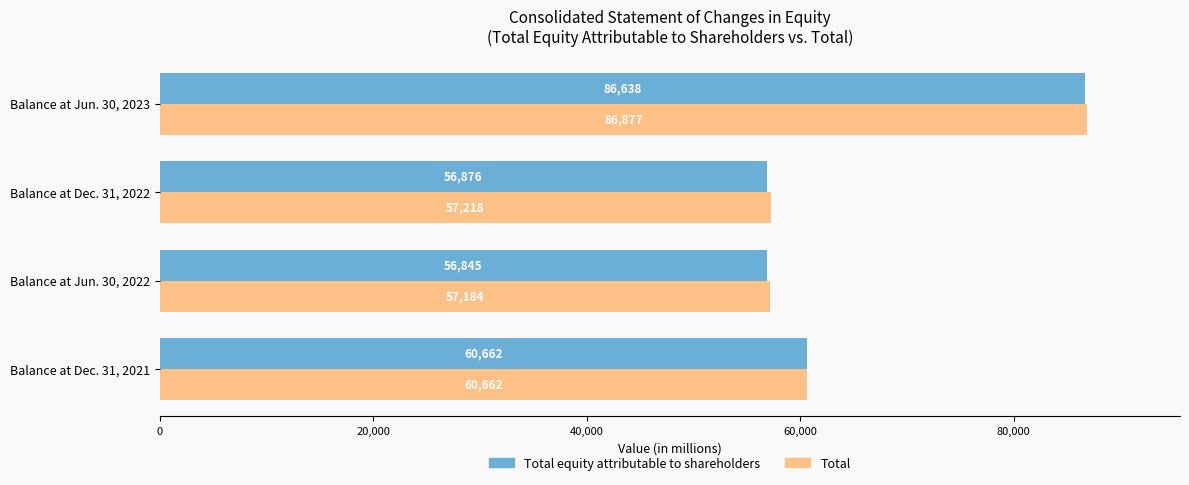

Is the value of Total at Balance at Jun. 30, 2022 greater than the value of Total equity attributable to shareholders at Balance at Dec. 31, 2022?

Yes